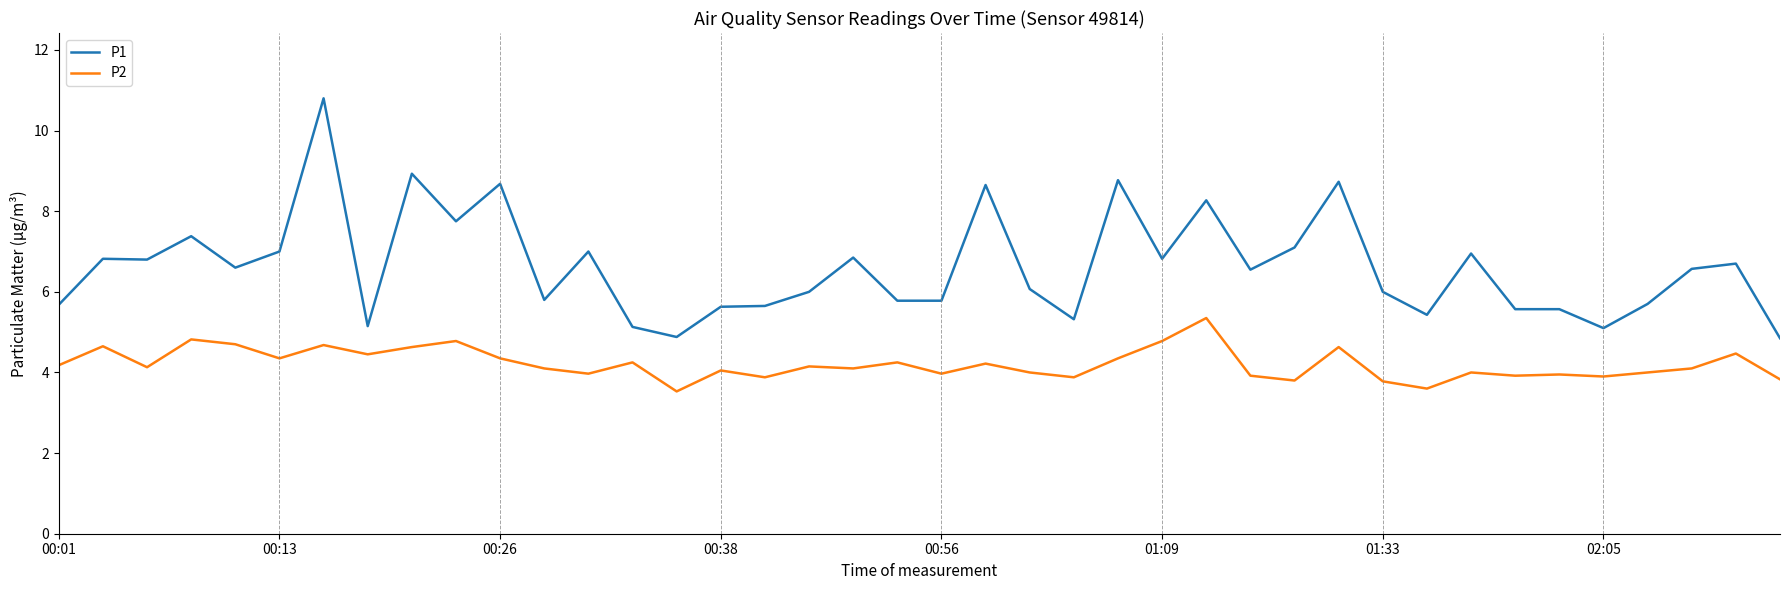

Which series has the widest spread of values?

P1